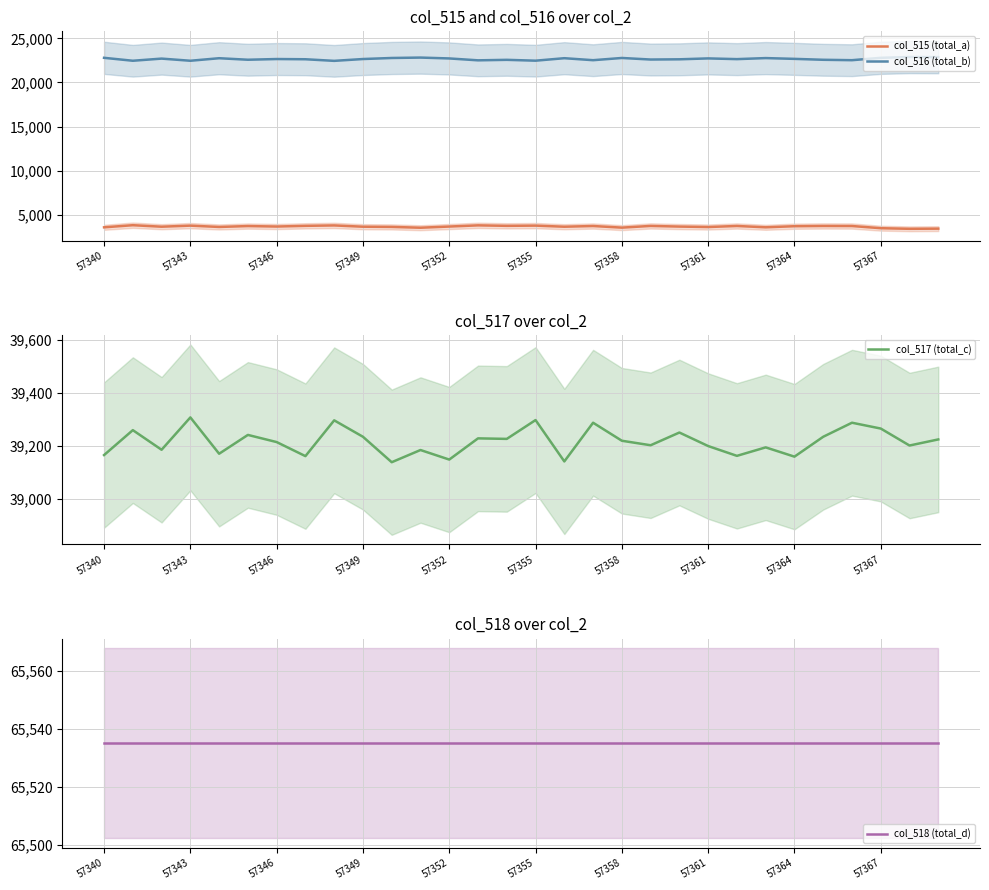

The value of col_516 (total_b) at 57367 is 6433. True or false?

False